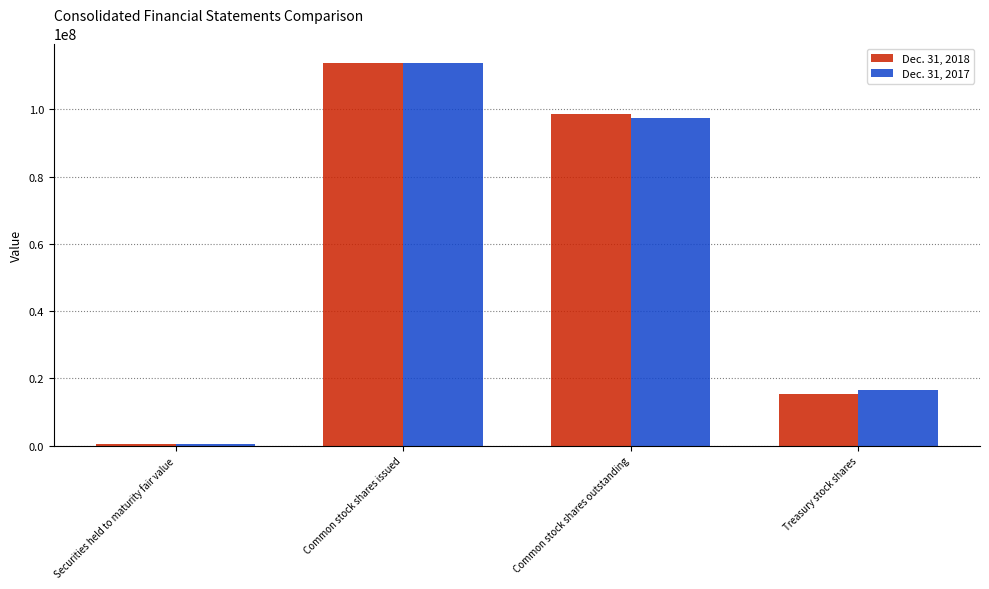

Rank the series by their average value, from highest to lowest.

Dec. 31, 2017, Dec. 31, 2018